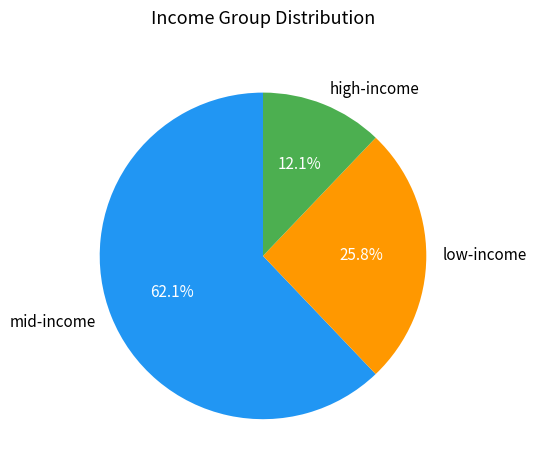

Between mid-income and high-income, which is larger?

mid-income